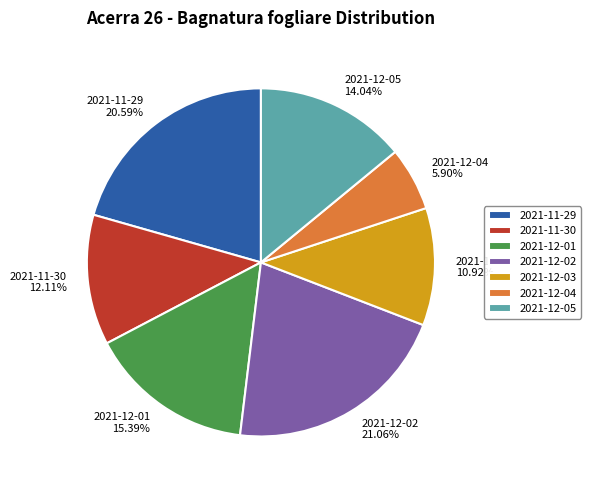

Approximately how many times larger is the value at 2021-12-01 compared to 2021-12-04?

2.6